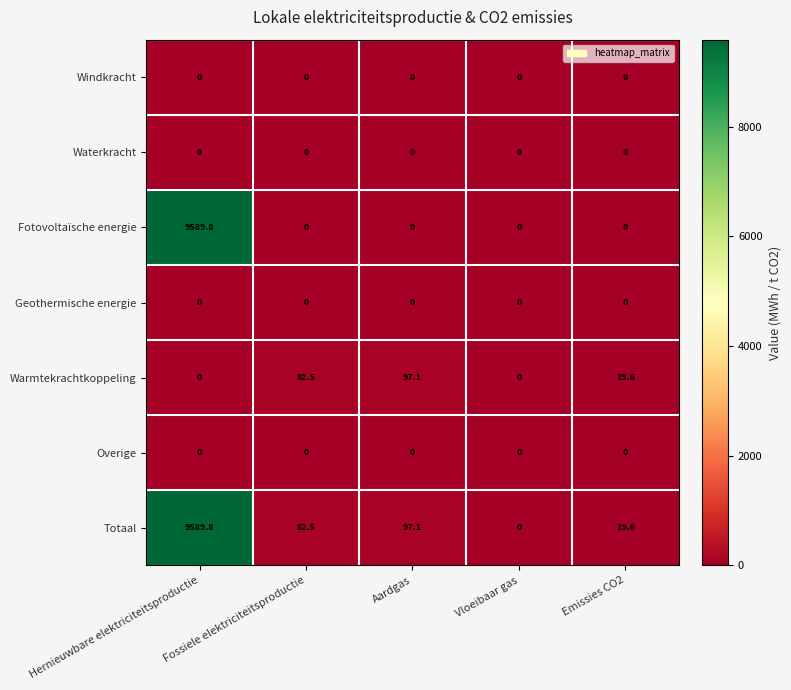

Which label corresponds to the largest value in the chart?

Hernieuwbare elektriciteitsproductie